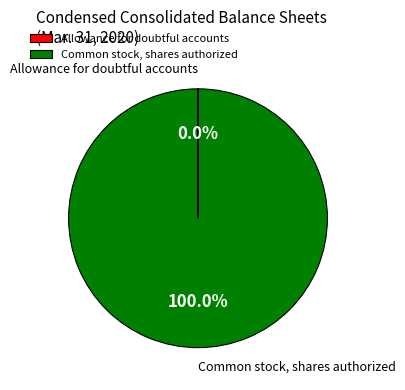

Which category has the biggest portion of the pie?

Common stock, shares authorized